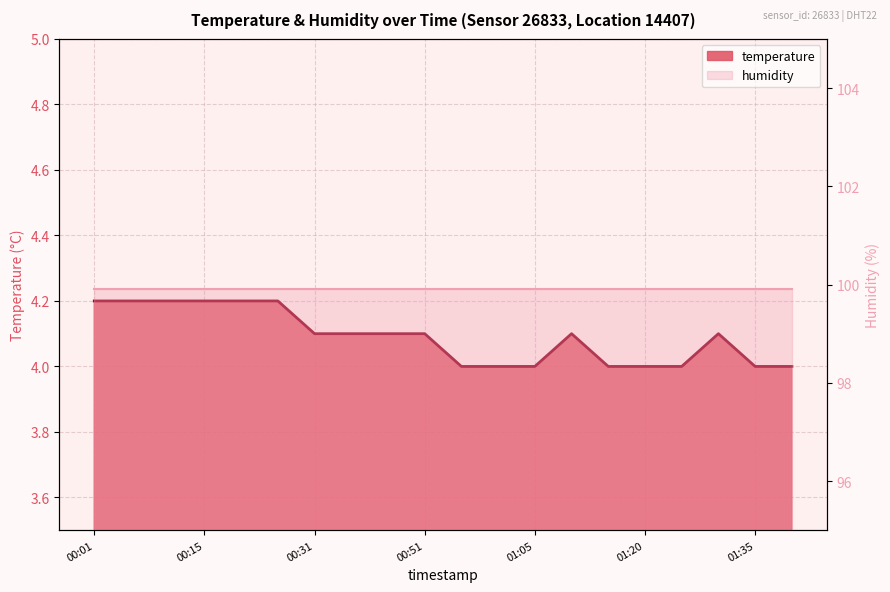

What is the value of the 20th point from the left?

4.0